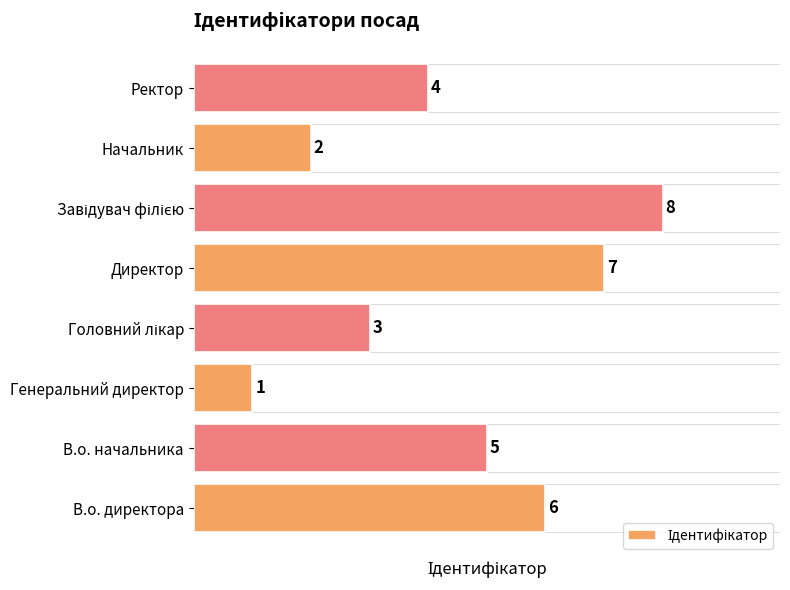

What is the average value?

4